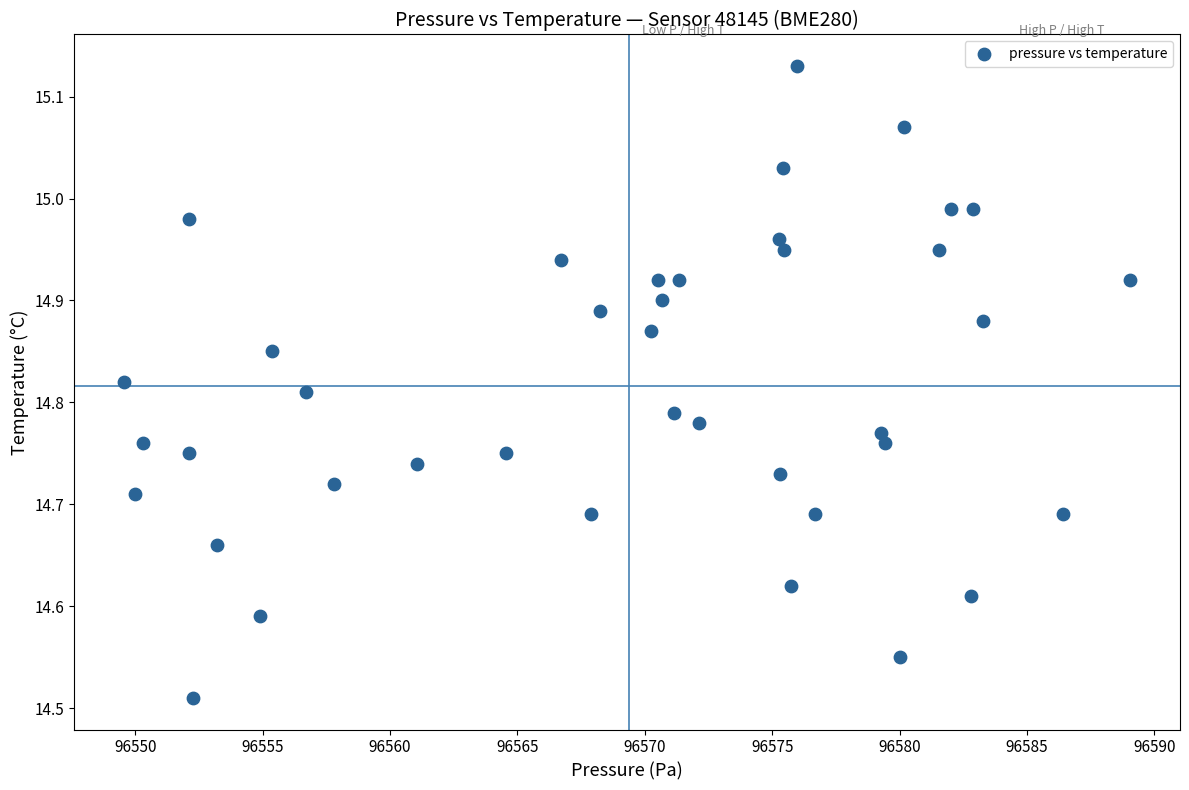

What is the range of Y values (max minus min)?

0.6